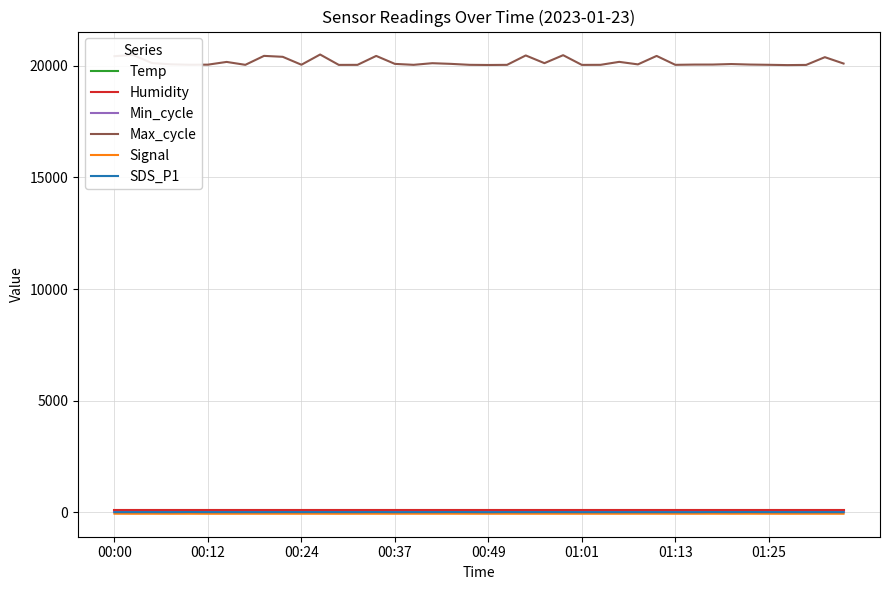

What is the difference between the maximum and minimum values in the Max_cycle series?

474.0